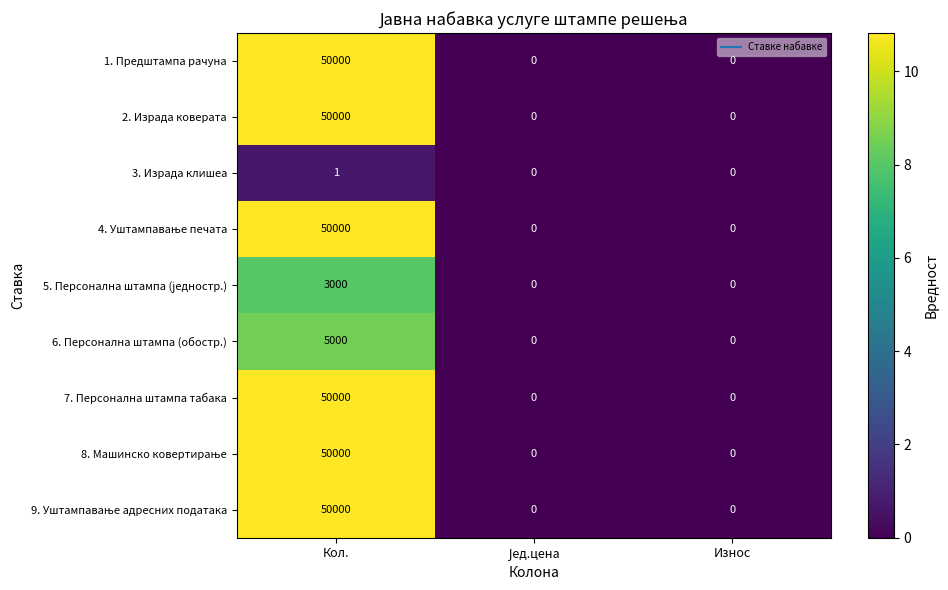

At which category is the sum across all series the highest?

Кол.